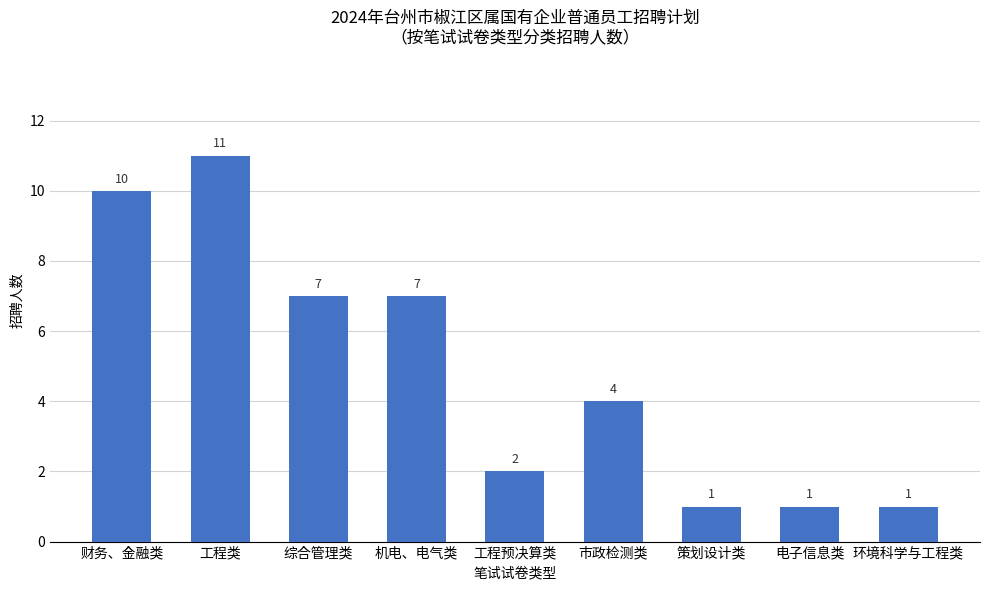

How many categories are shown in the chart?

9